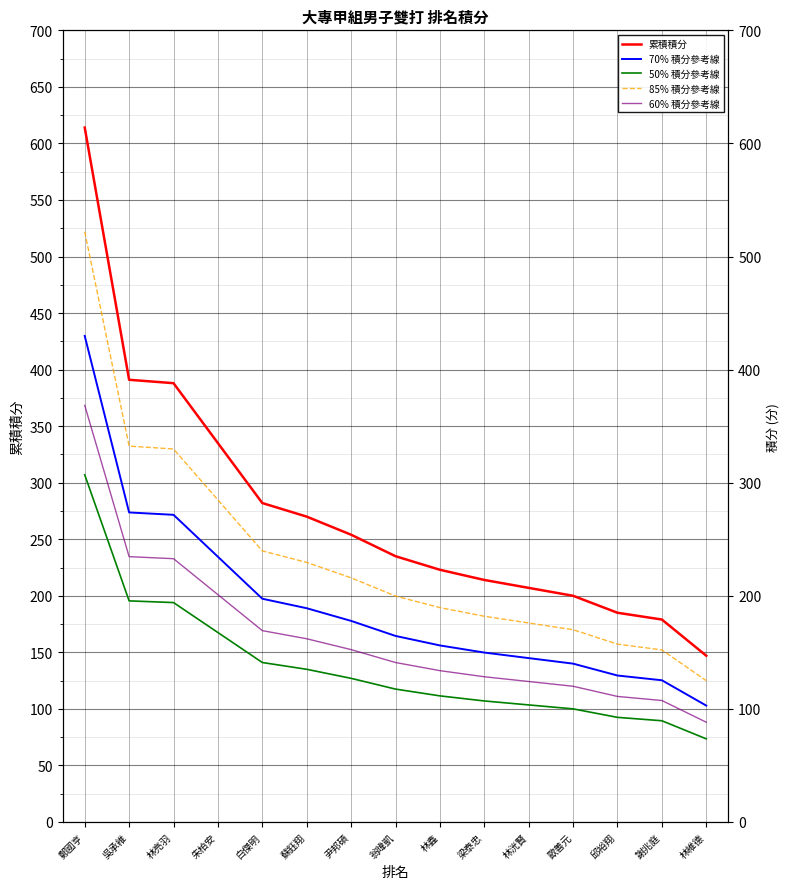

What is the difference between the maximum and minimum values in the 70% 積分參考線 series?

326.9